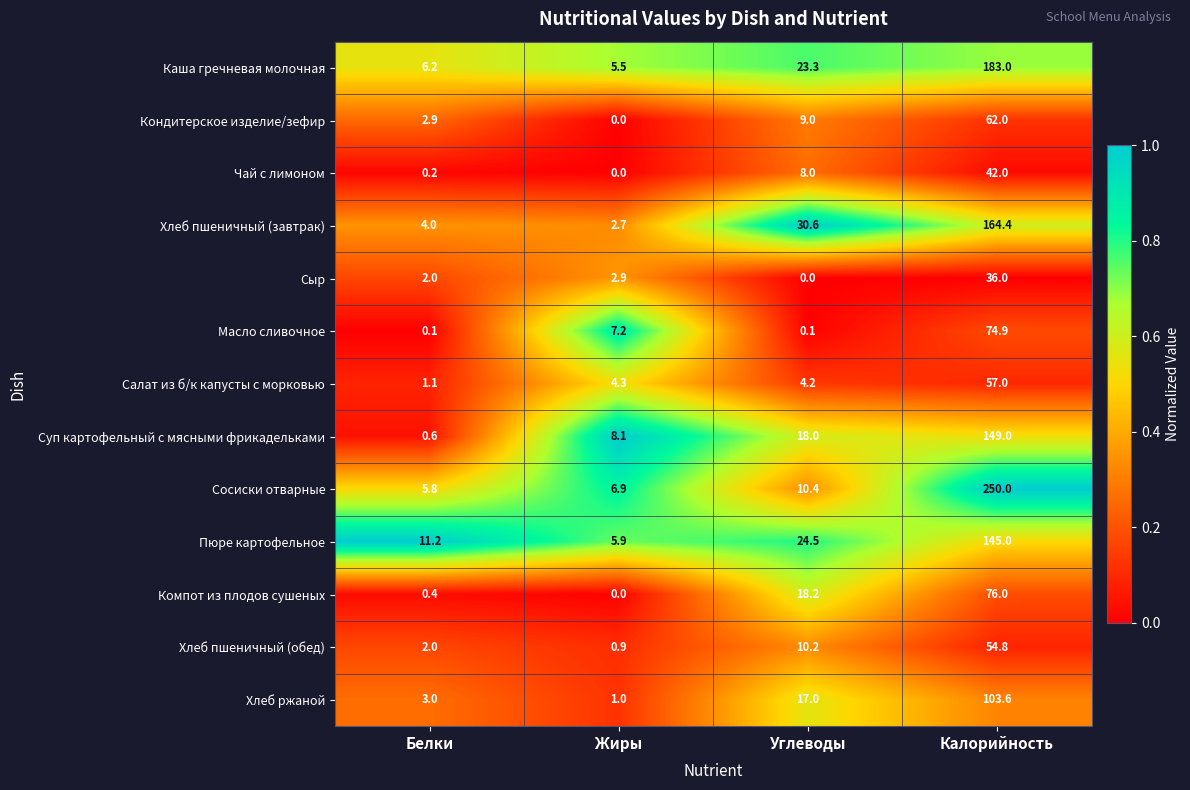

What value does the Хлеб ржаной series have at Калорийность?

103.6